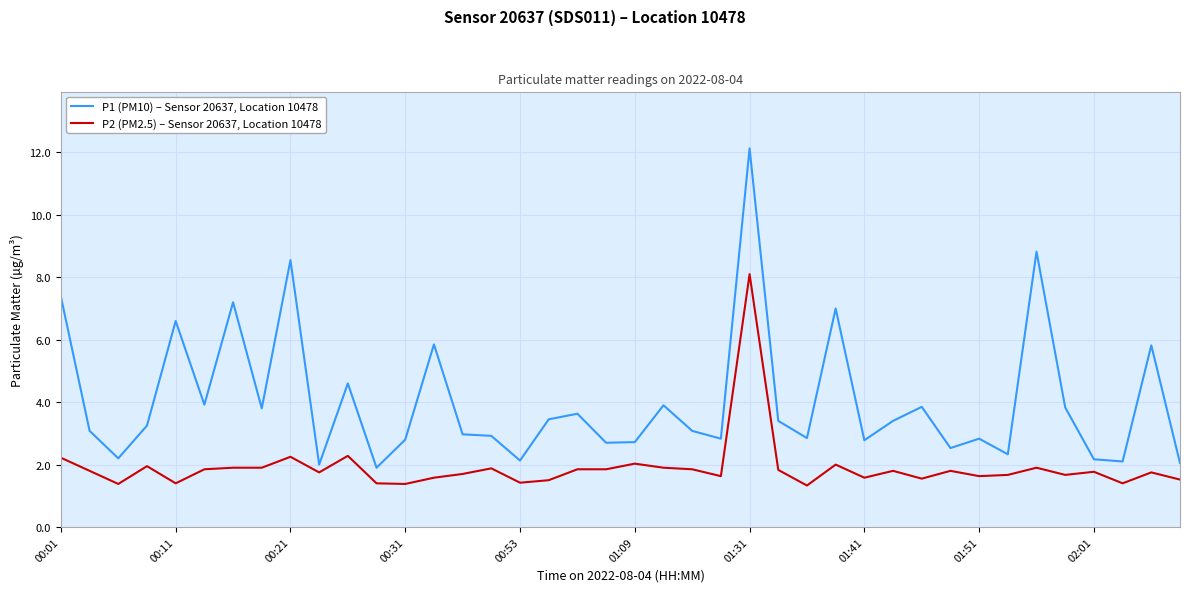

List the series in order of their peak value, highest first.

P1 (PM10) – Sensor 20637, Location 10478, P2 (PM2.5) – Sensor 20637, Location 10478